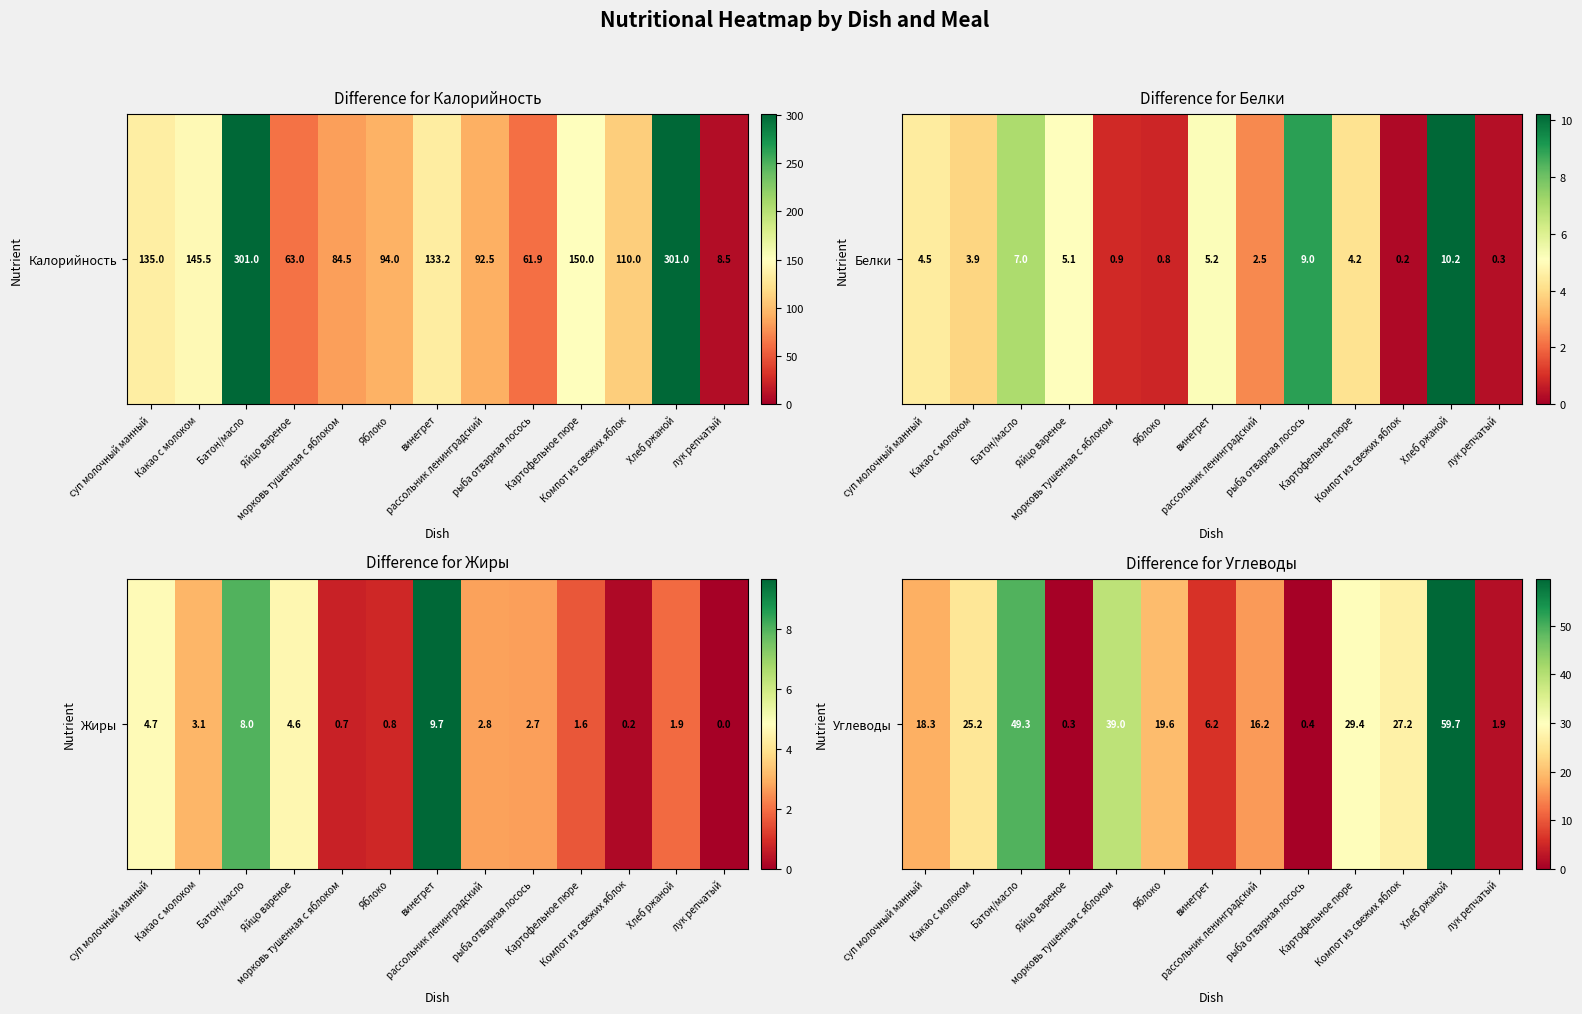

Approximately how many times larger is the value at рассольник ленинградский compared to винегрет?

2.6